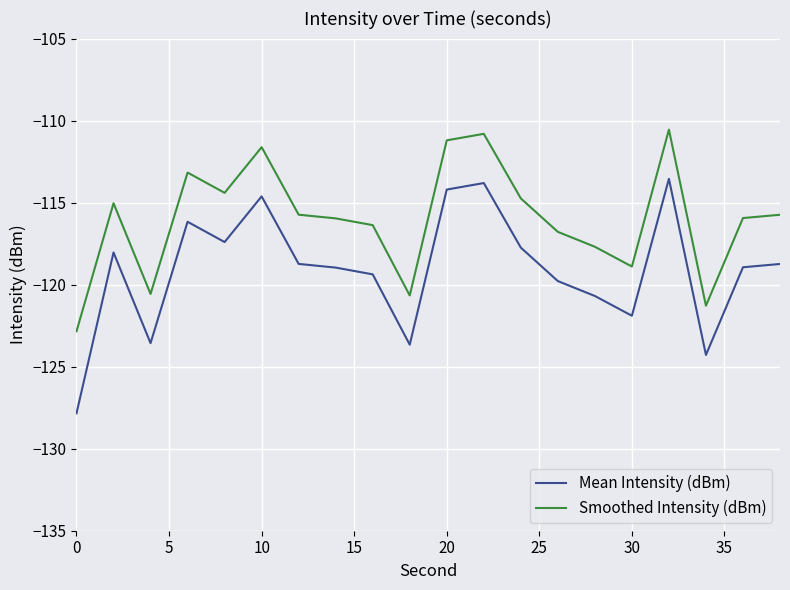

List the series in order of their overall mean, lowest first.

Mean Intensity (dBm), Smoothed Intensity (dBm)